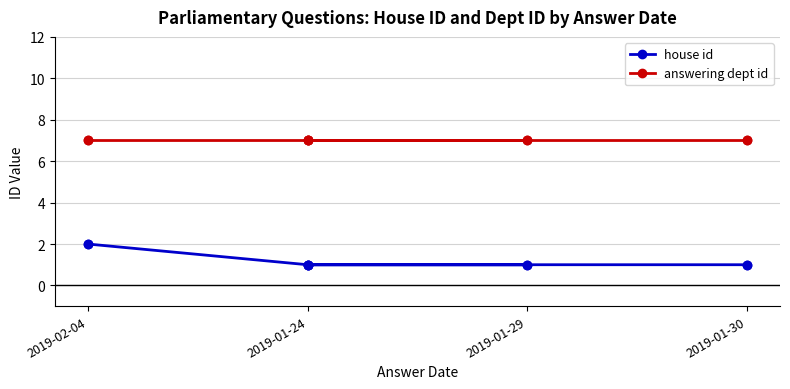

True or false: answering dept id has more than 1 interior local peaks.

False